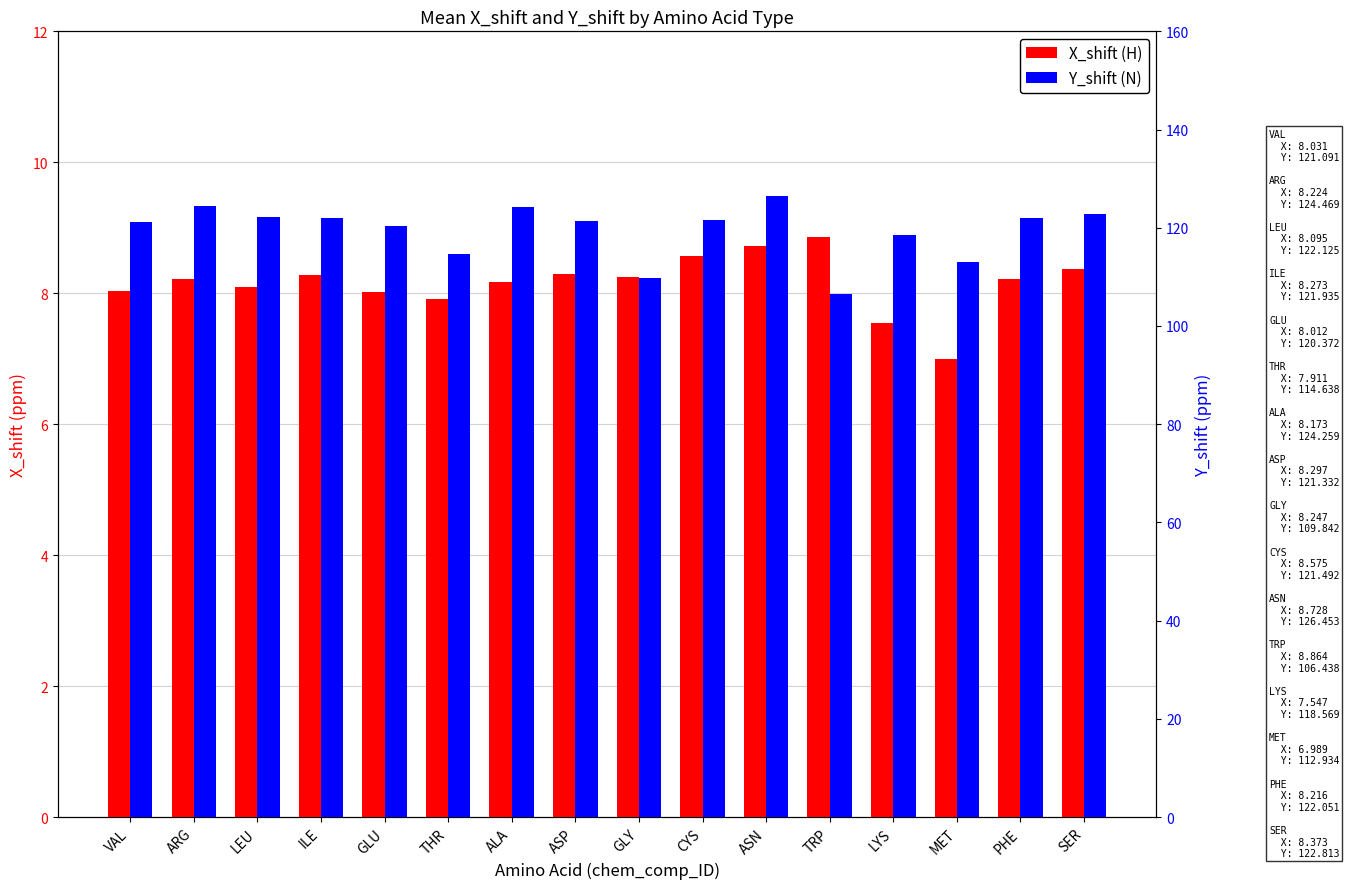

What is the total value across all series at GLU?

128.4